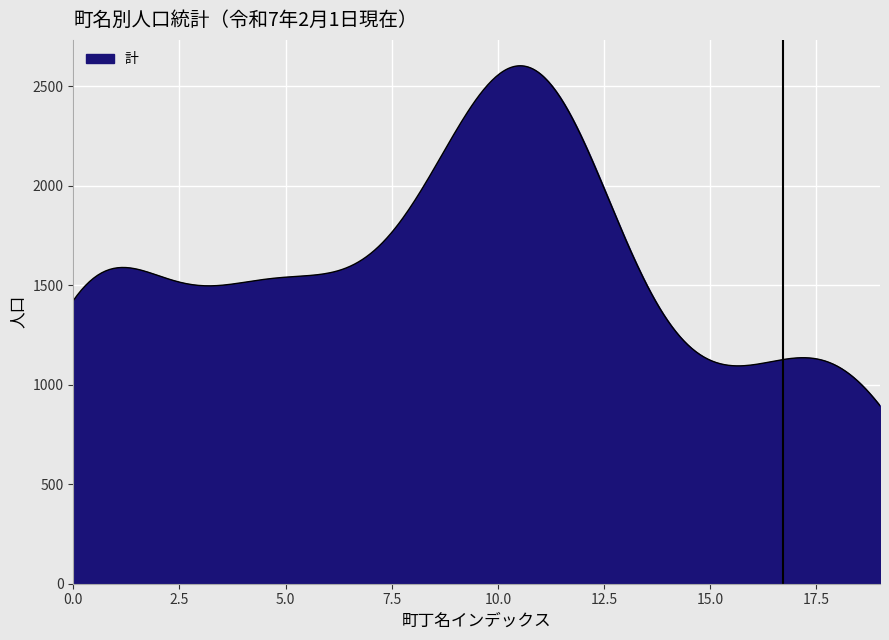

What is the difference between the maximum and minimum values?

1708.0